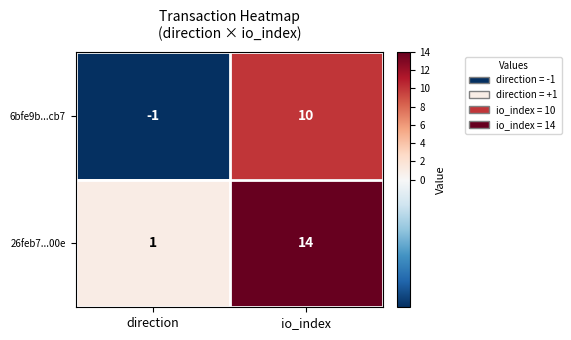

How many distinct data groups are displayed?

2